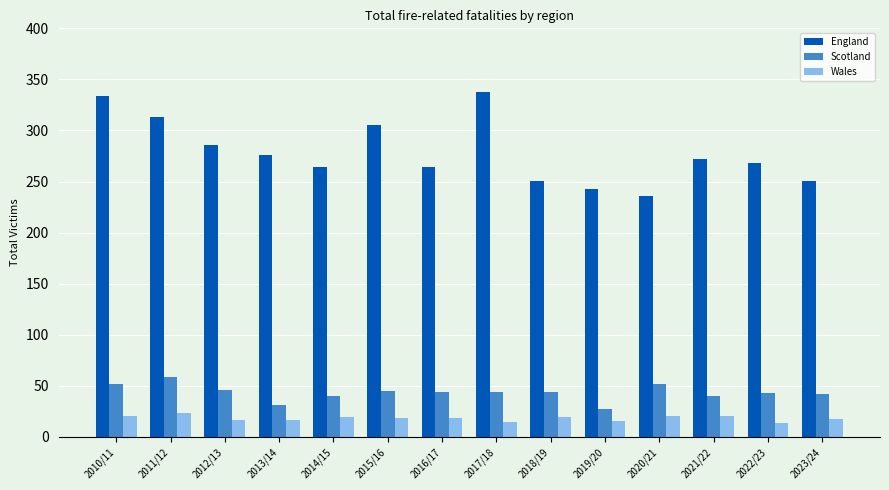

What is the sum of all Scotland values?

609